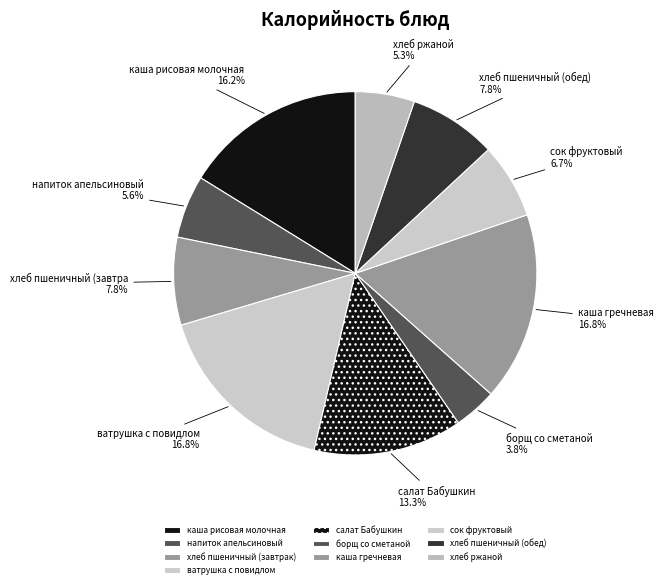

Combined, do каша гречневая and хлеб ржаной account for over 50%?

No